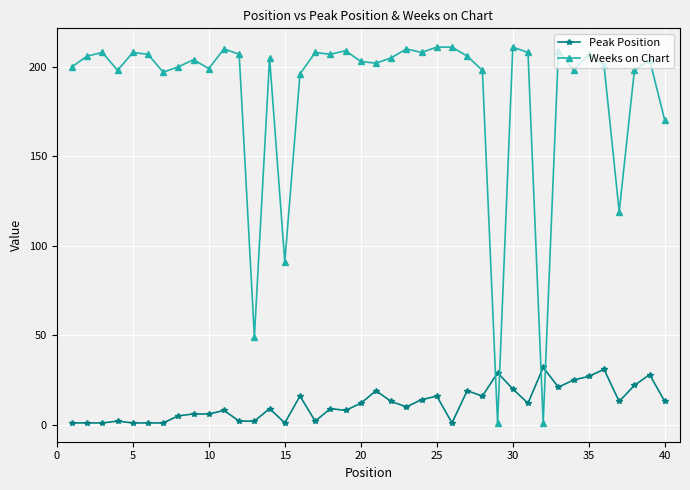

What is the highest value of the Weeks on Chart series?

211